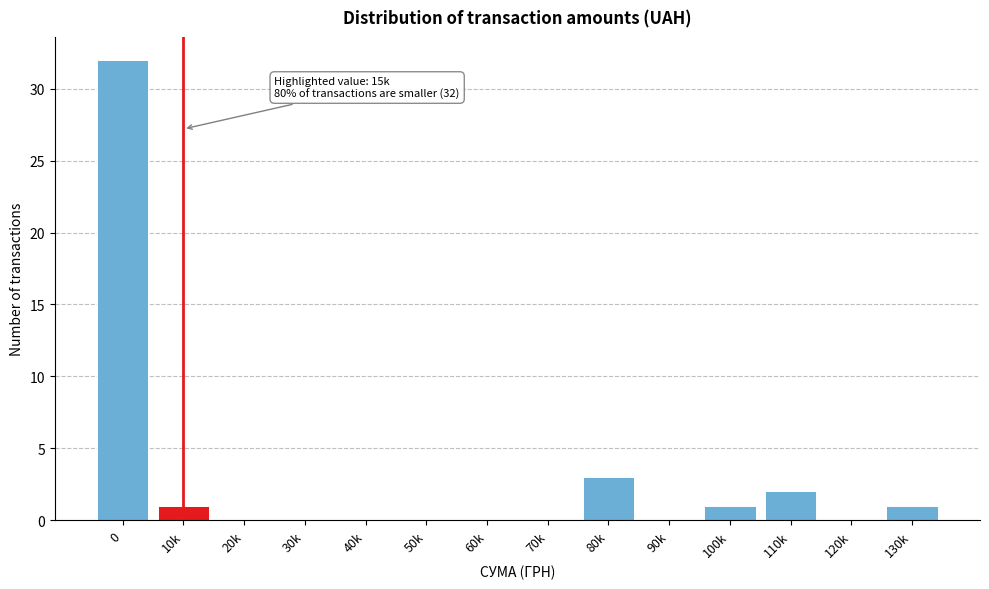

Reading right to left, list all the values displayed in this chart.

130k=1	120k=0	110k=2	100k=1	90k=0	80k=3	70k=0	60k=0	50k=0	40k=0	30k=0	20k=0	10k=1	0=32